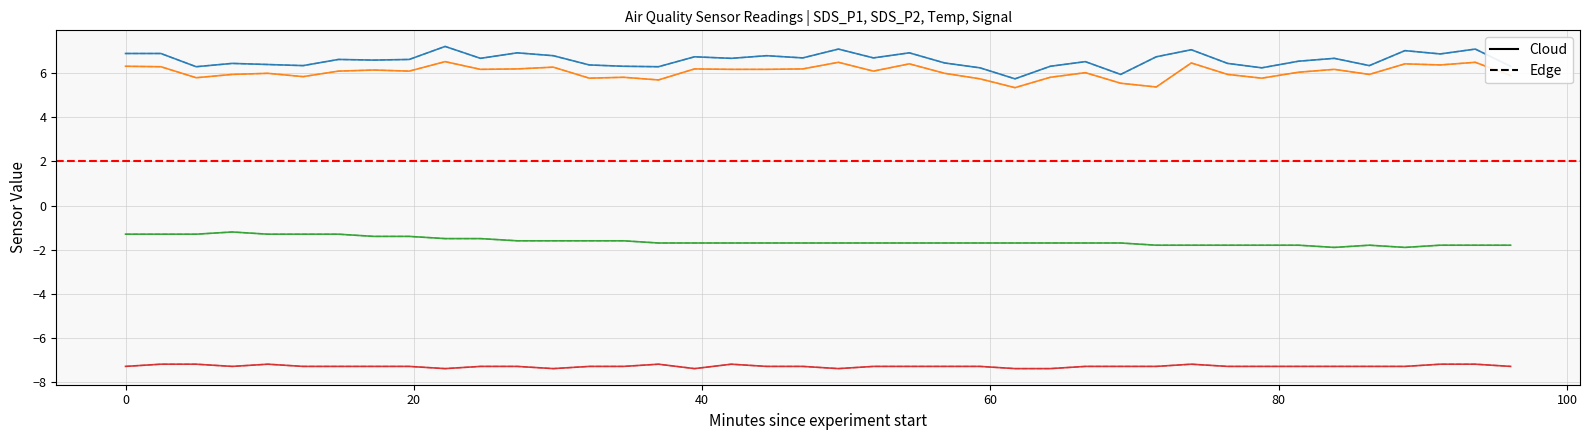

Does the chart have visible grid lines?

Yes